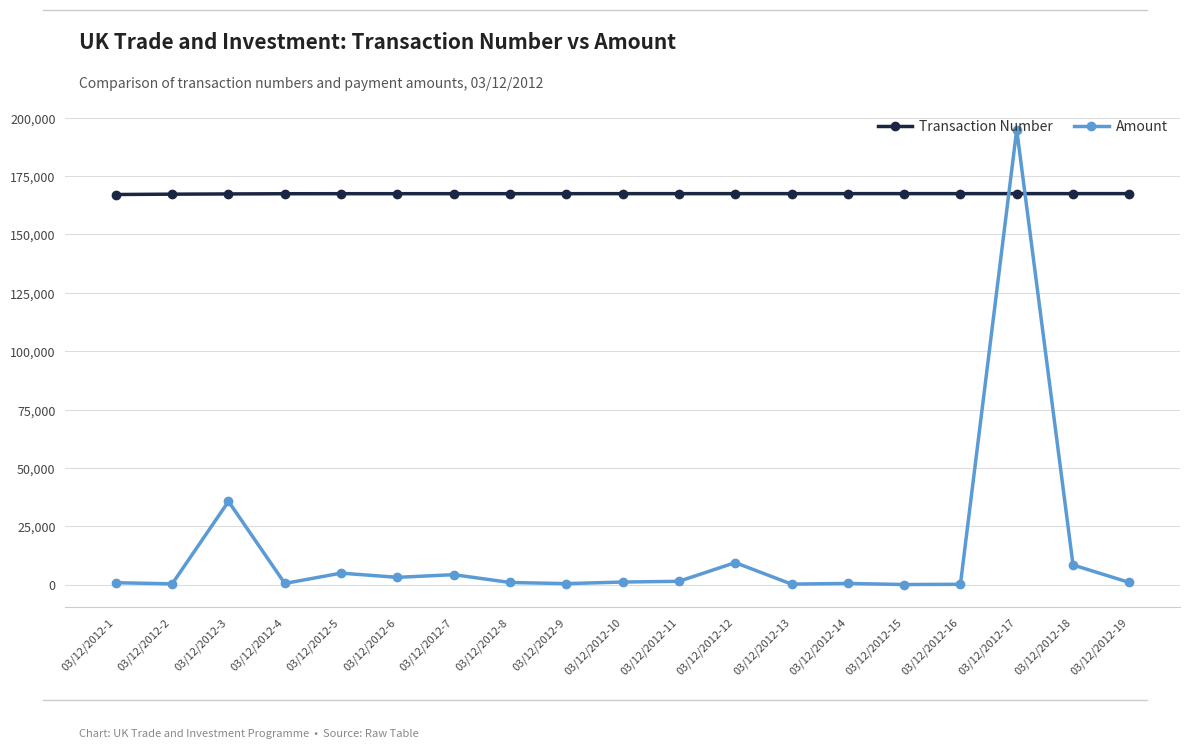

What is the spread (max minus min) of values at 03/12/2012-5?

162470.0